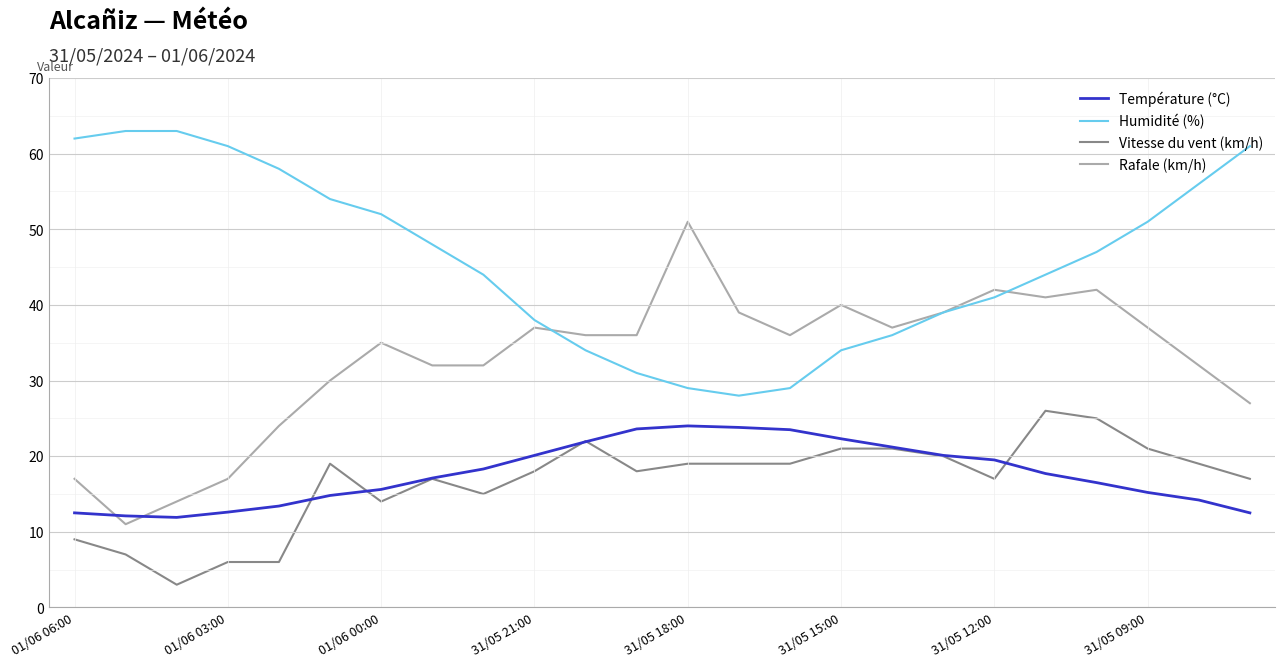

True or false: Température (°C) and Humidité (%) cross at least once.

False